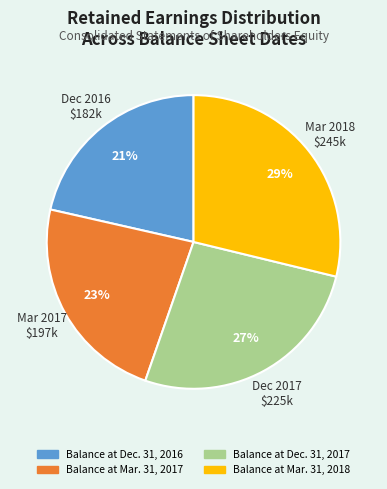

Is it true that Balance at Mar. 31, 2017 is 14% of the pie?

False